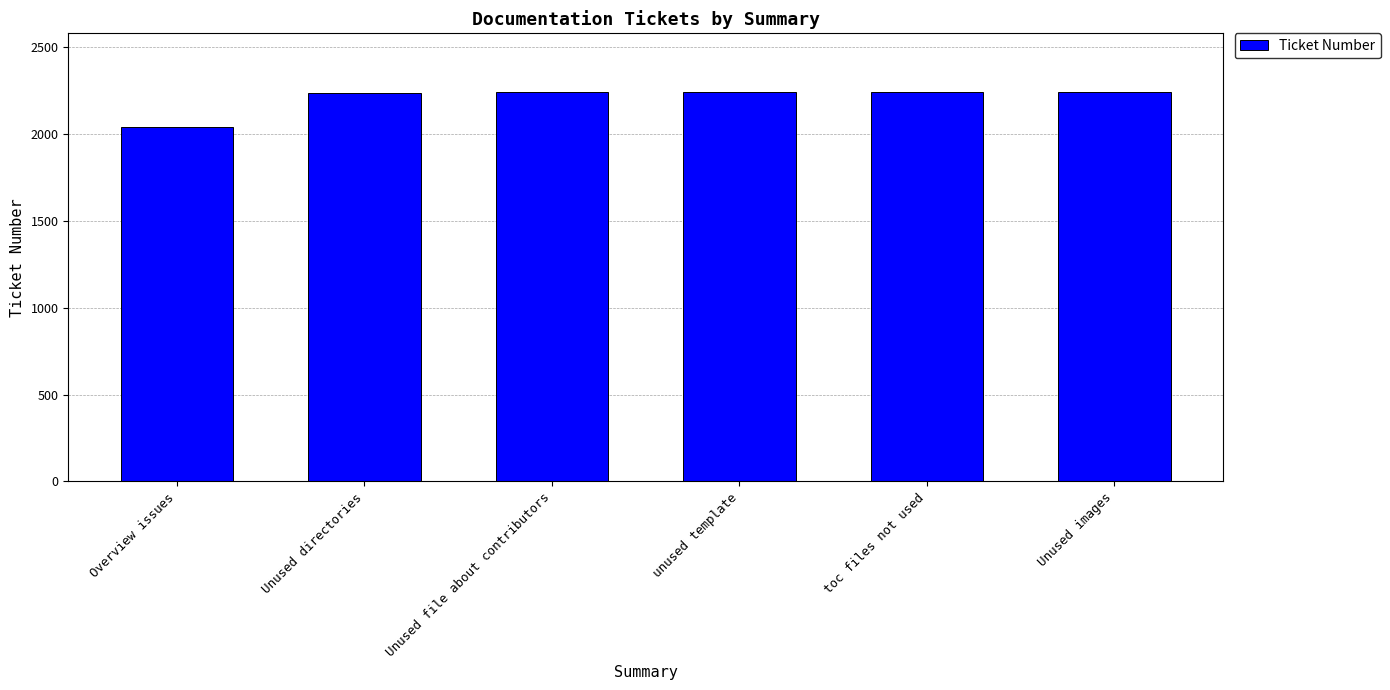

What is the sum of the values at Unused images and unused template?

4485